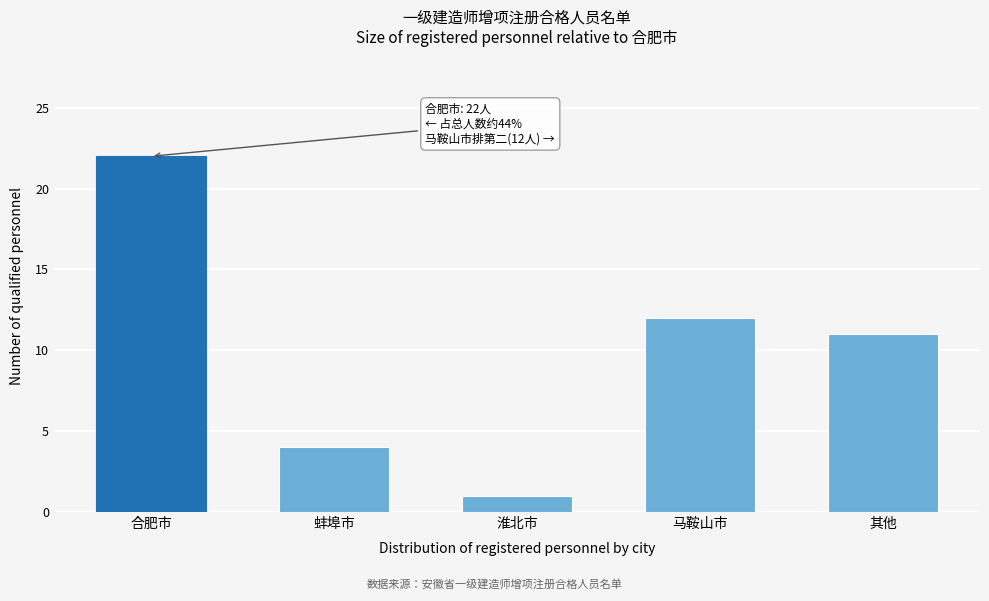

Reading left to right, transcribe all the data shown in this chart.

合肥市=22	蚌埠市=4	淮北市=1	马鞍山市=12	其他=11